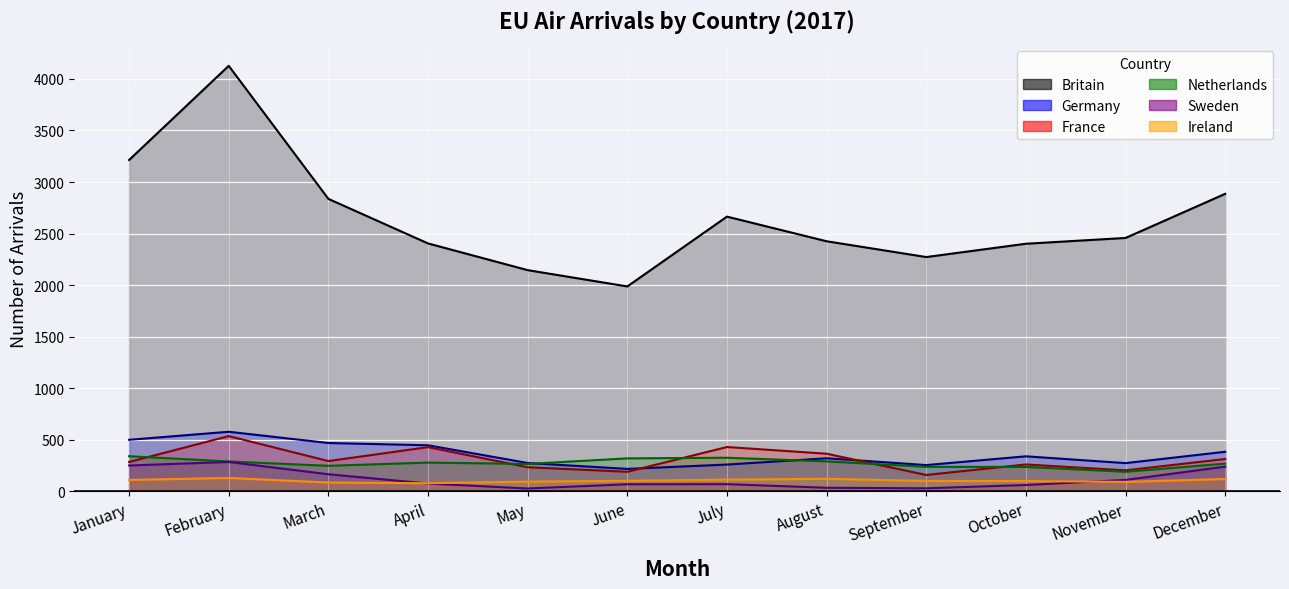

What is the total value across all series at July?

3870